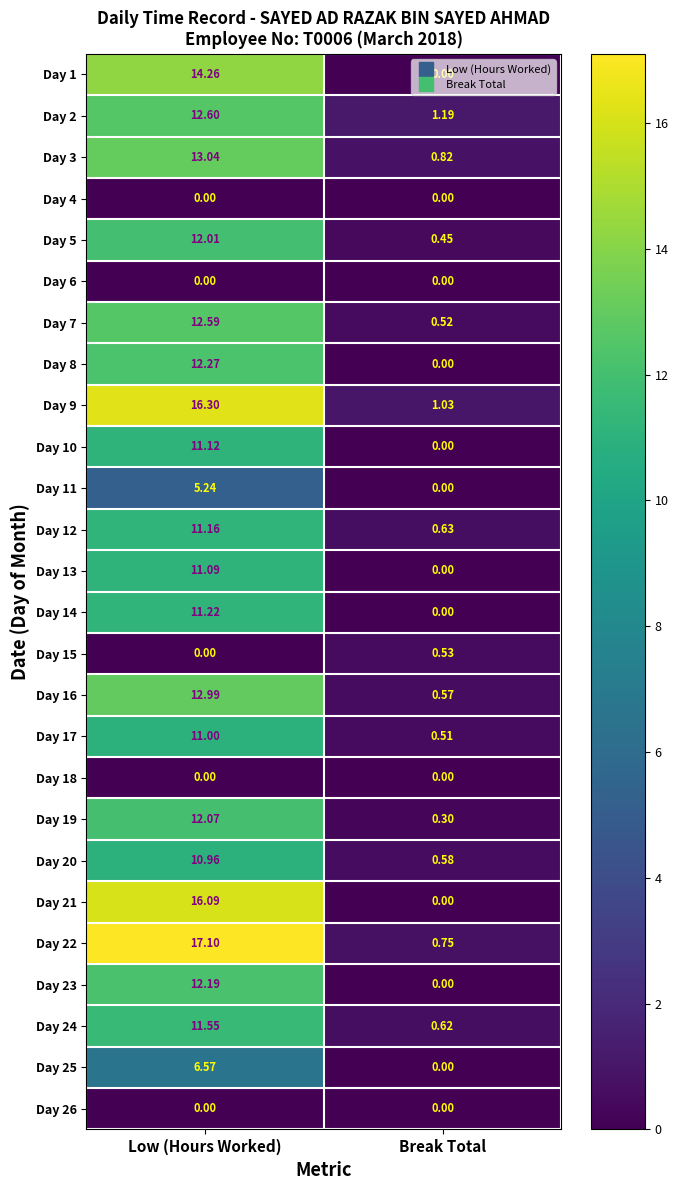

What is the maximum value shown in the chart?

17.1